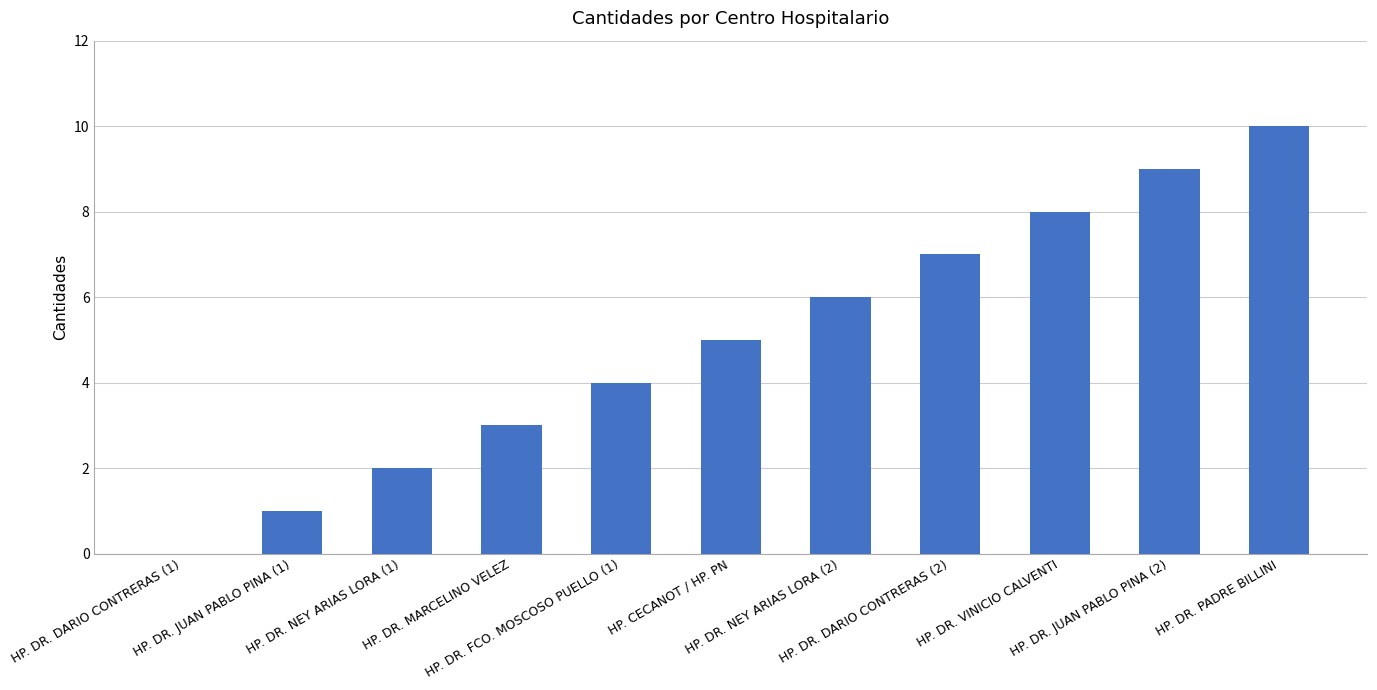

Reading right to left, transcribe all the data shown in this chart.

10	9	8	7	6	5	4	3	2	1	0